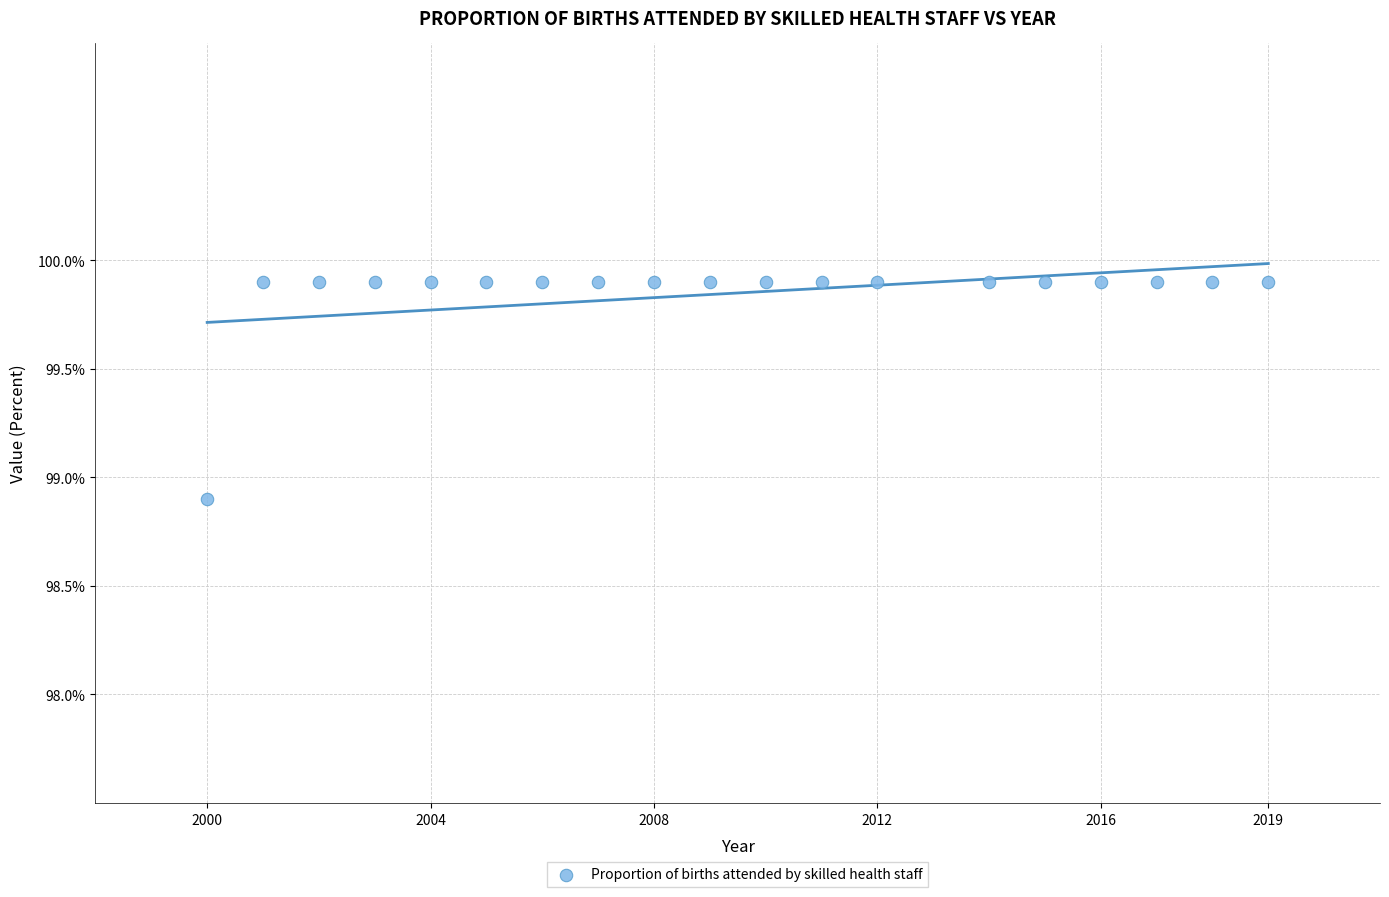

What is the range of Y values (max minus min)?

1.0